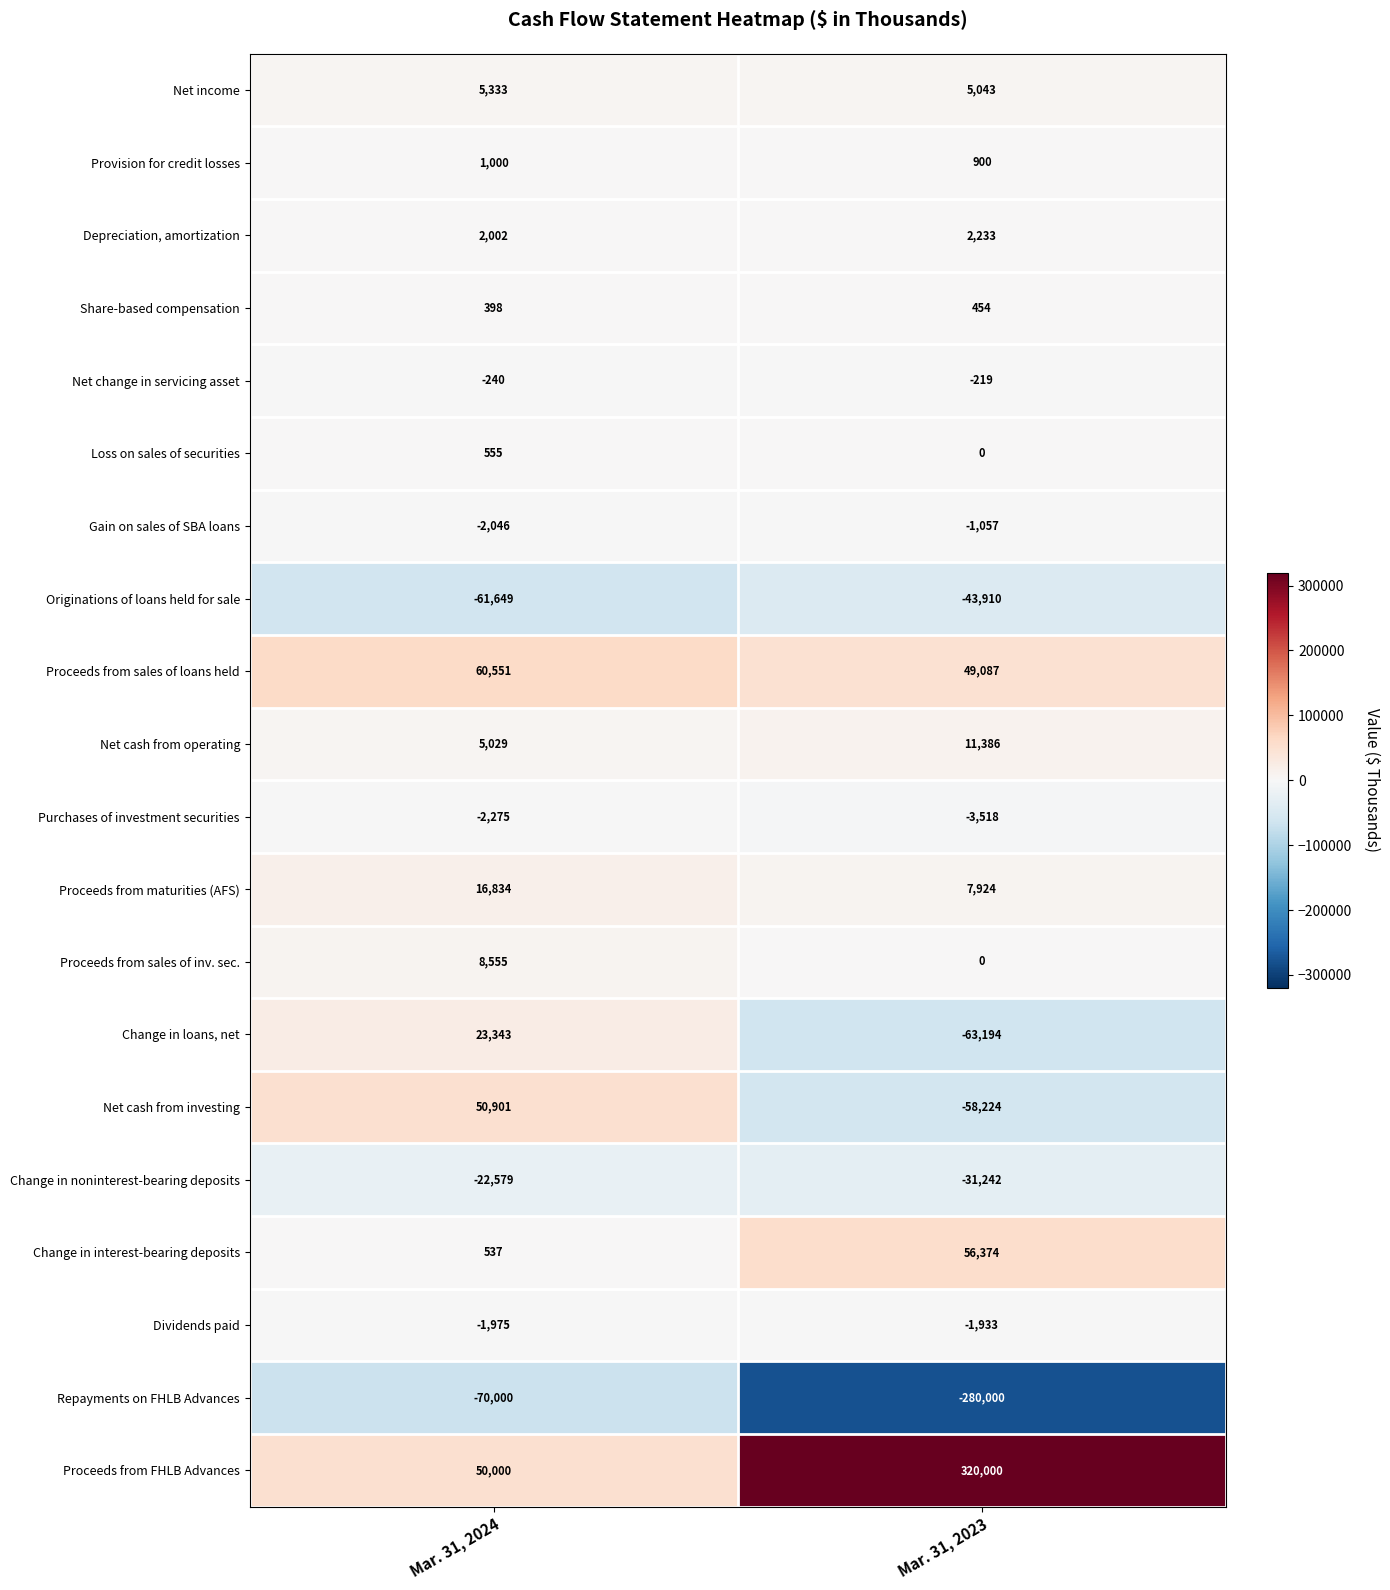

List the labels in order of Originations of loans held for sale value, smallest first.

Mar. 31, 2024, Mar. 31, 2023